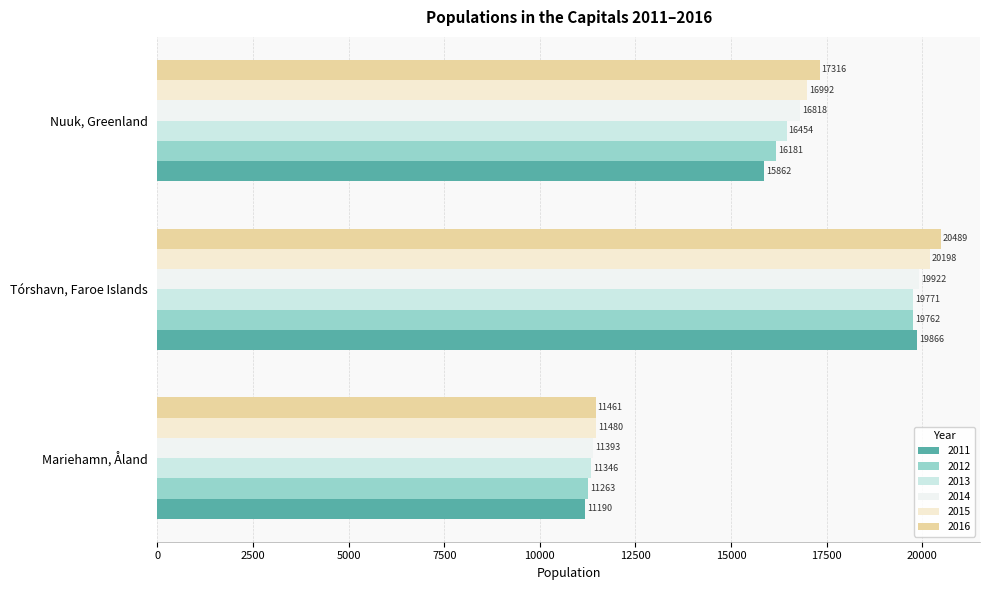

What is the total value across all series at Mariehamn, Åland?

68133